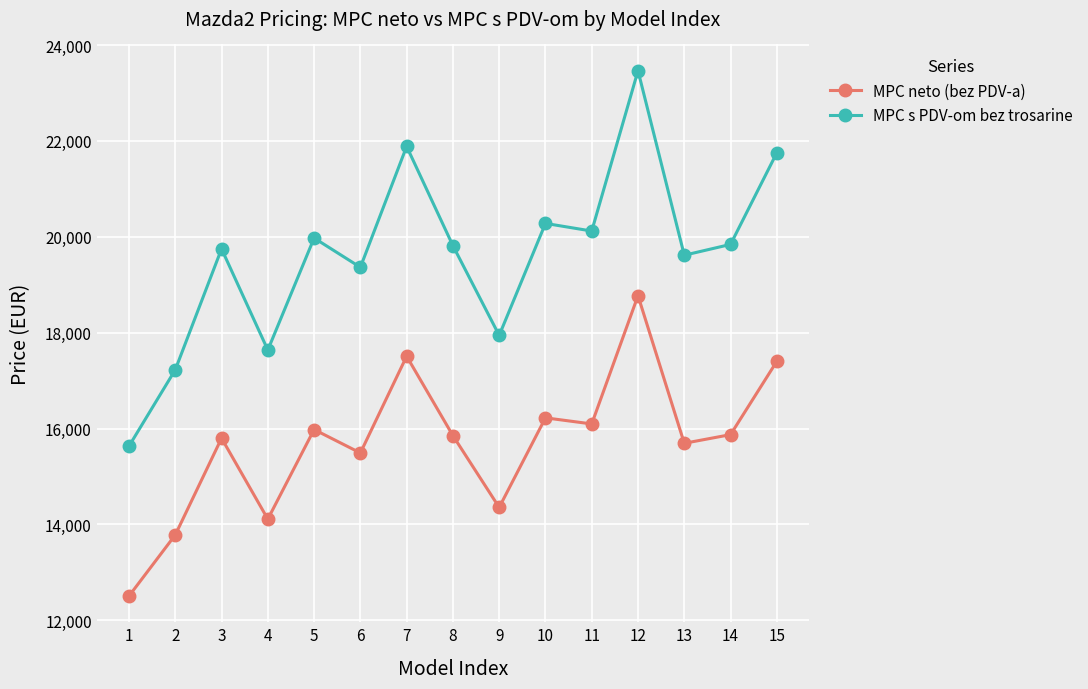

Is the value of MPC neto (bez PDV-a) at 9 greater than the value of MPC s PDV-om bez trosarine at 5?

No